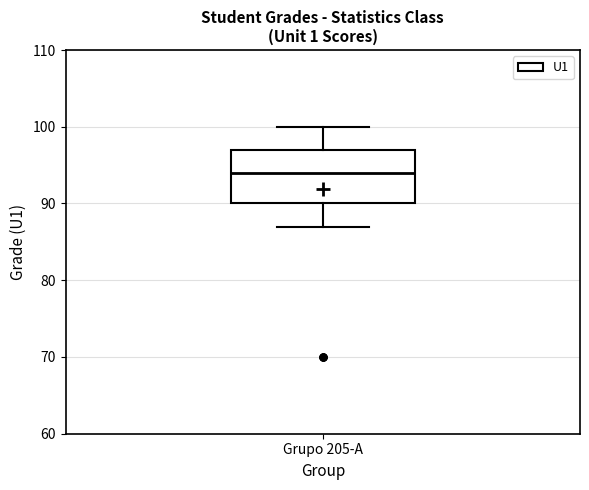

Read this box plot against the y-axis: the position of the median line, the range covered by the box, and the ends of both whiskers. The values are not printed on the chart, so give them approximately, as read against the axis.

median 94, box 90 to 97, whiskers 87 to 100